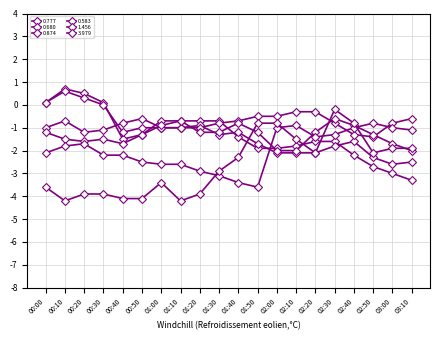

Does the chart have visible grid lines?

Yes